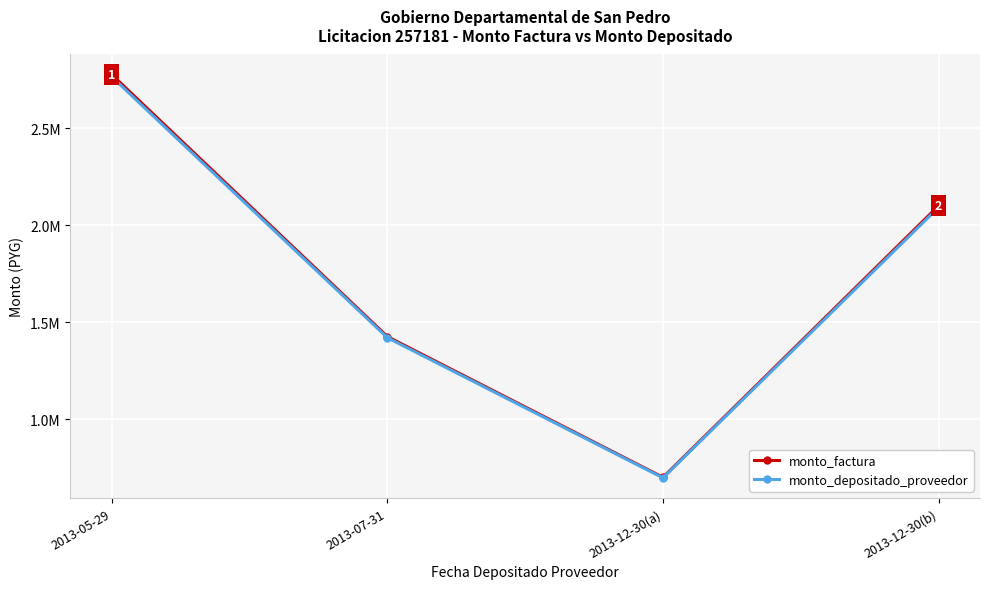

Is this an area chart (filled region under the line)?

No